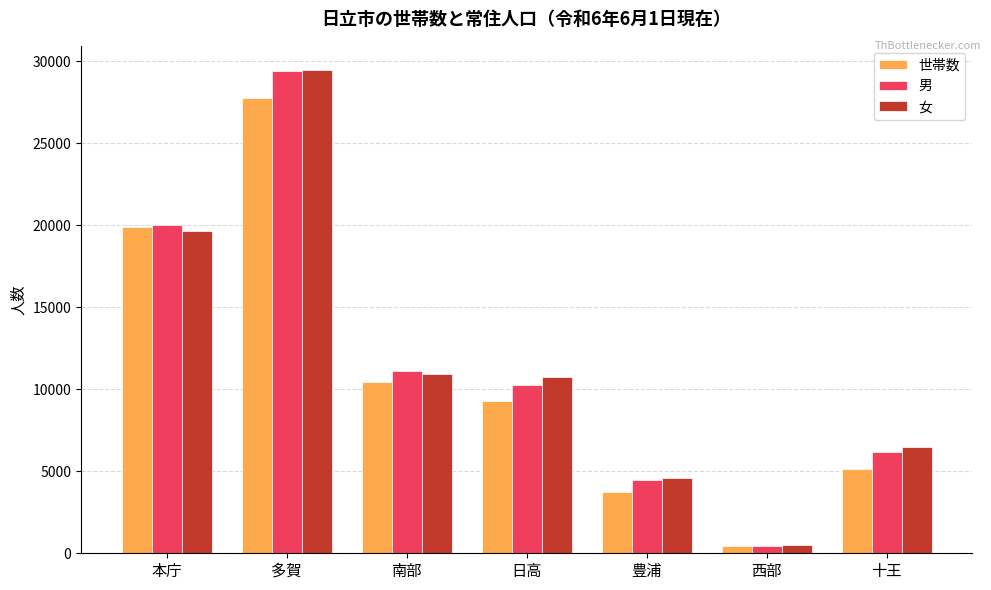

Which series changed the most between 多賀 and 十王?

男